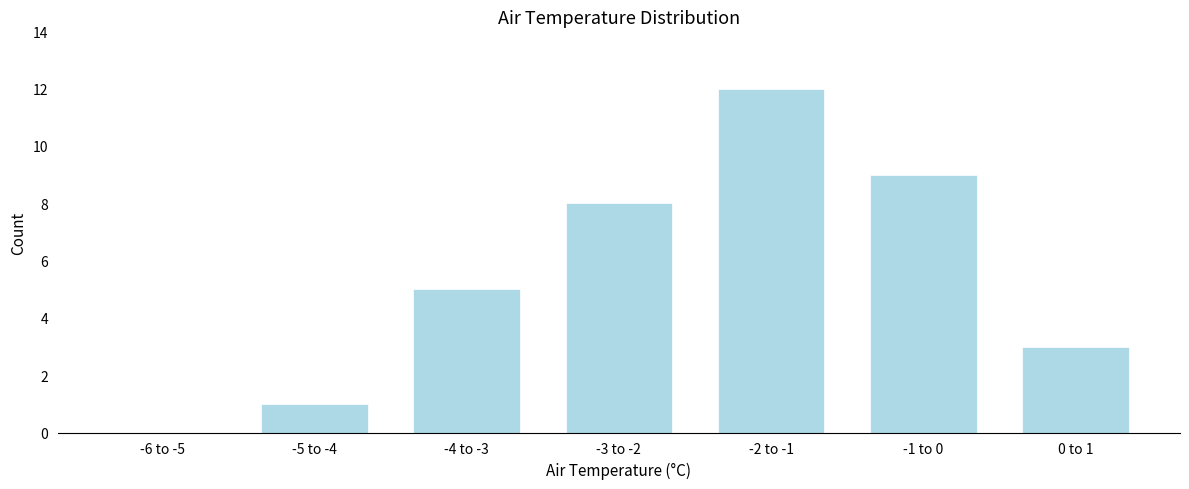

Reading right to left, what are all the values shown in this chart?

0 to 1=3	-1 to 0=9	-2 to -1=12	-3 to -2=8	-4 to -3=5	-5 to -4=1	-6 to -5=0